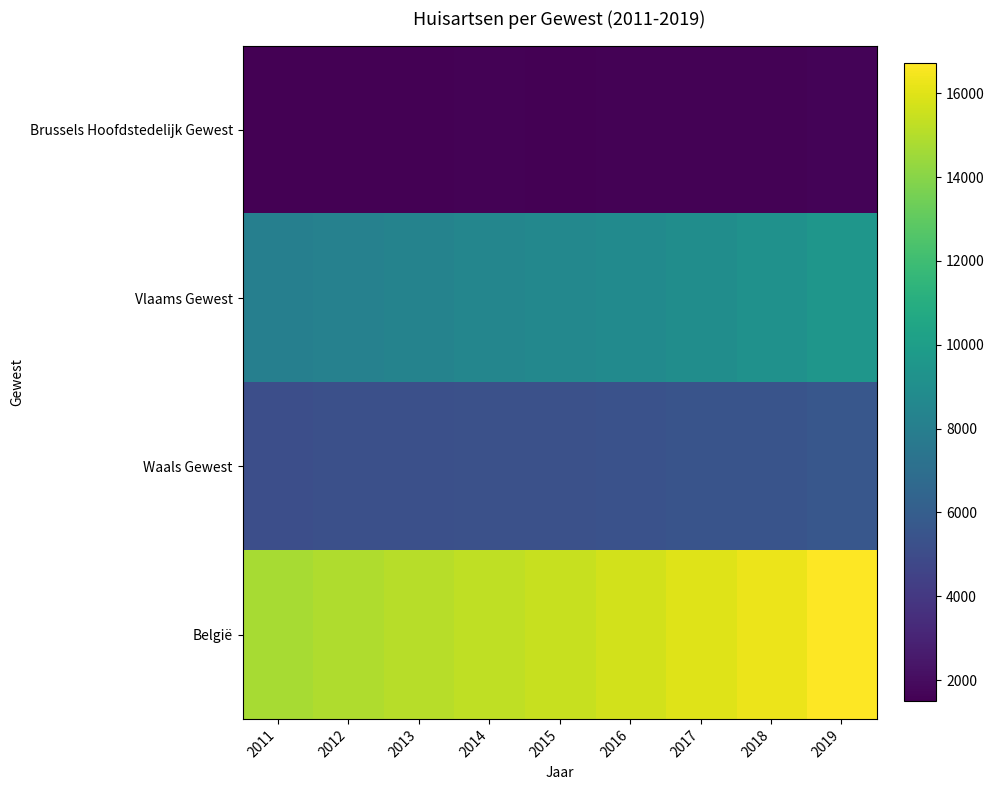

What is the total value across all series at 2017?

31978